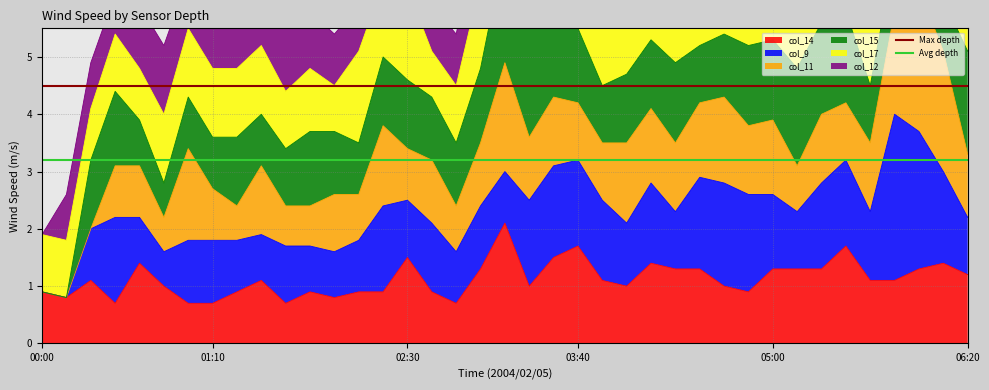

What is the minimum value for Avg depth?

3.2